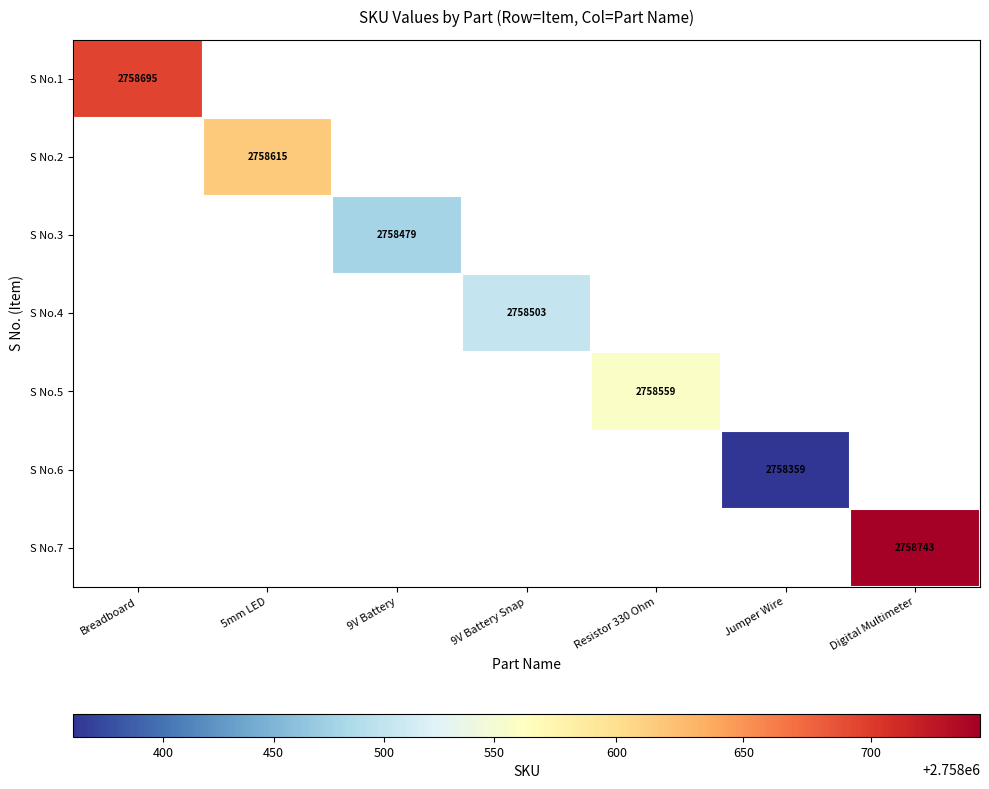

The value of S No.4 at 9V Battery Snap is 2758503. True or false?

True